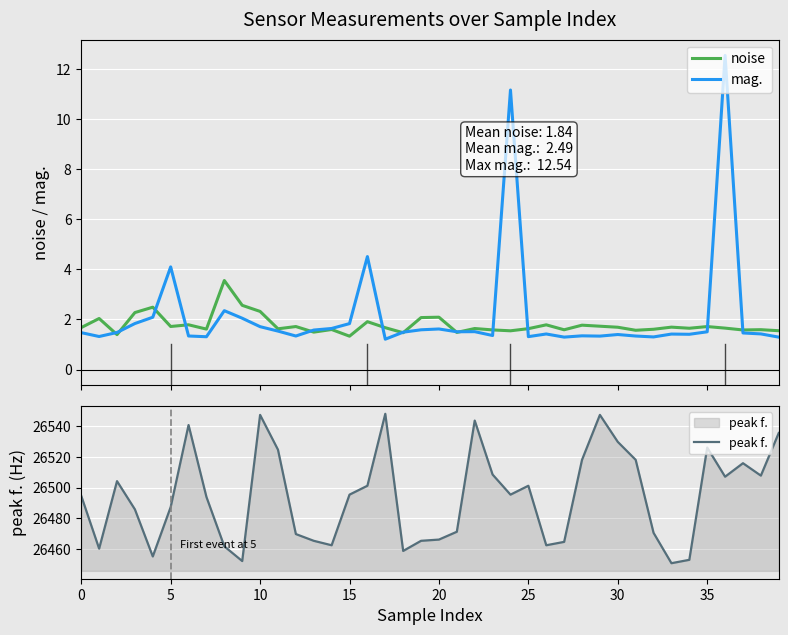

How many interior local valleys does the mag. series have?

11